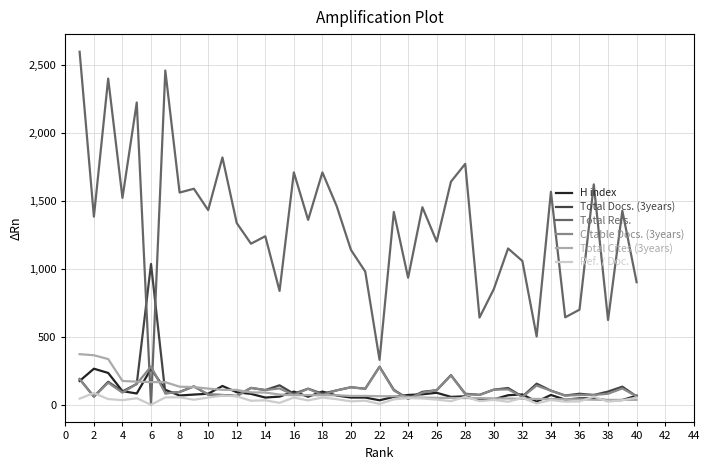

What is the maximum value for H index?

265